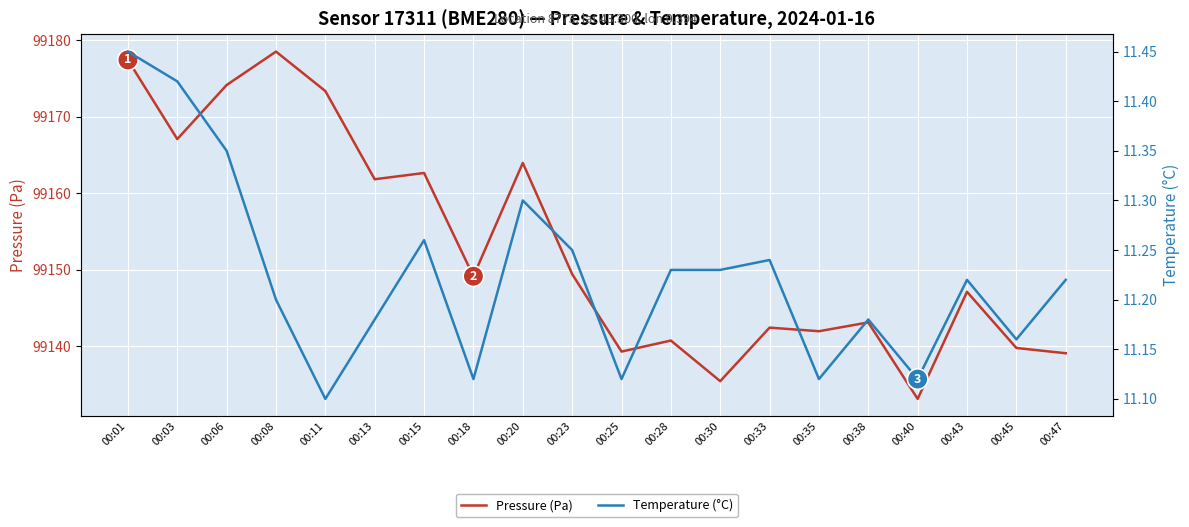

Rank the series by their maximum value, from lowest to highest.

Temperature (°C), Pressure (Pa)